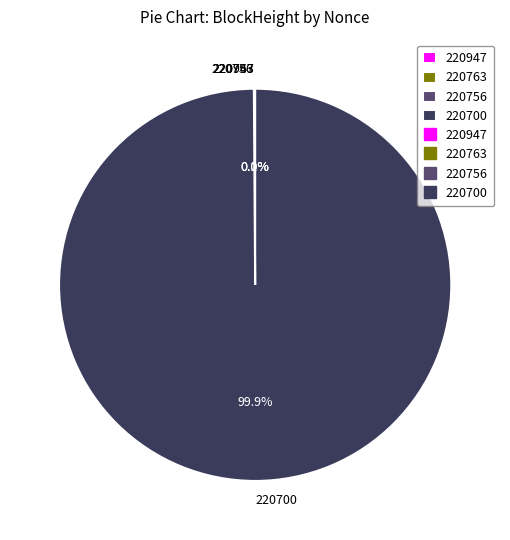

What is the majority slice?

220700